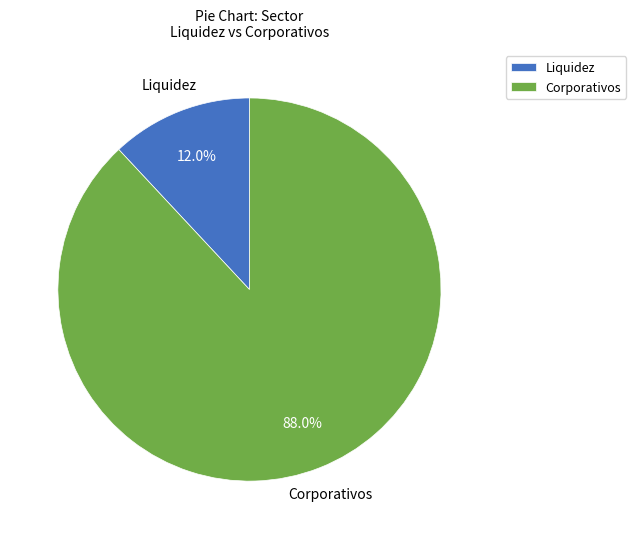

Does Corporativos account for over 50% of the chart?

Yes